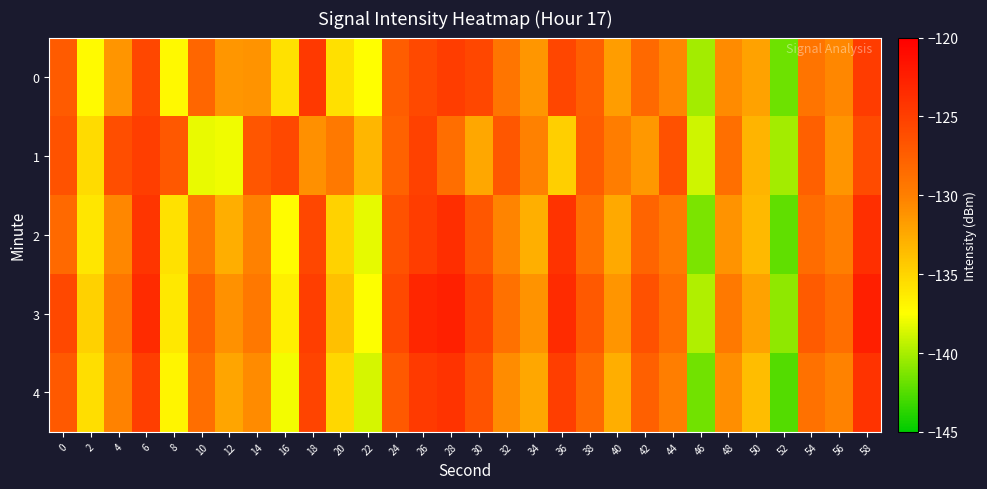

What is the total value across all series at 40?

-658.1